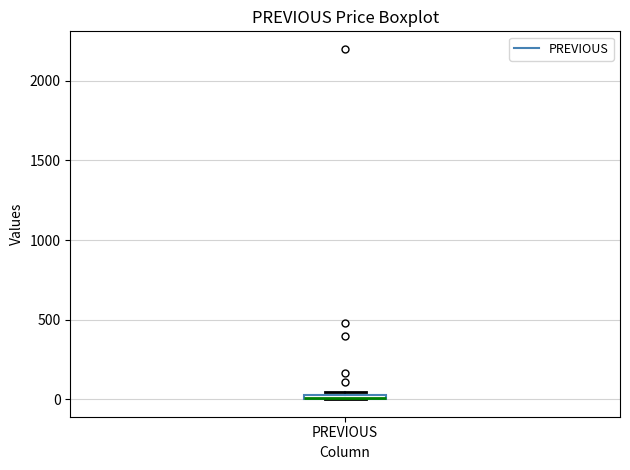

Where is the upper edge of the box for PREVIOUS on the y-axis? The values are not printed on the chart, so give them approximately, as read against the axis.

50